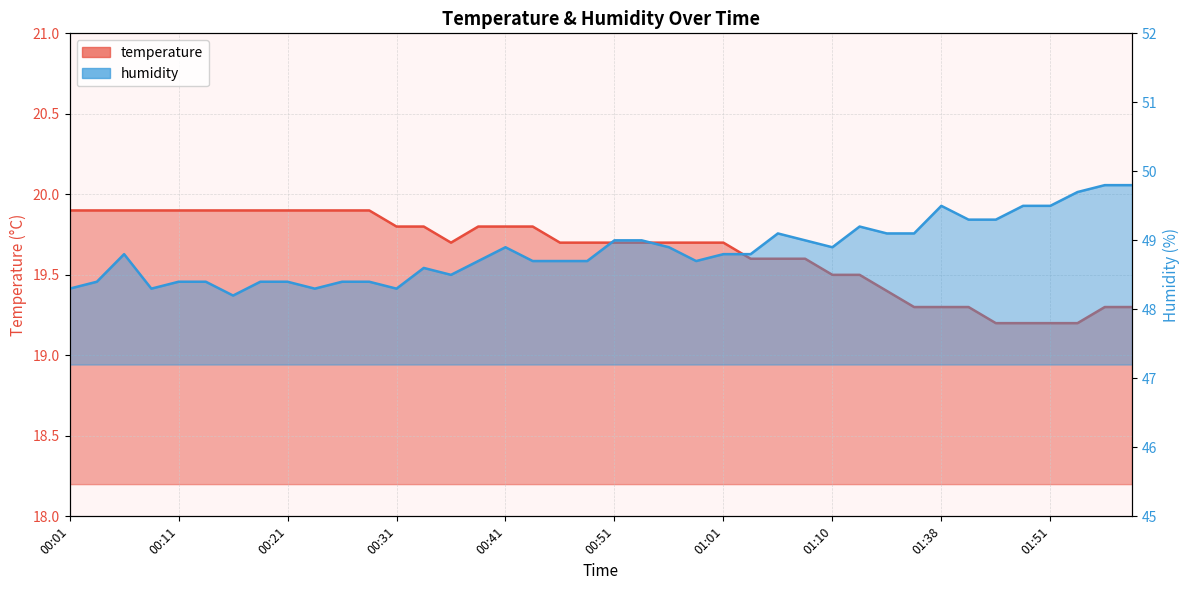

True or false: humidity has more than 1 interior local peaks.

True